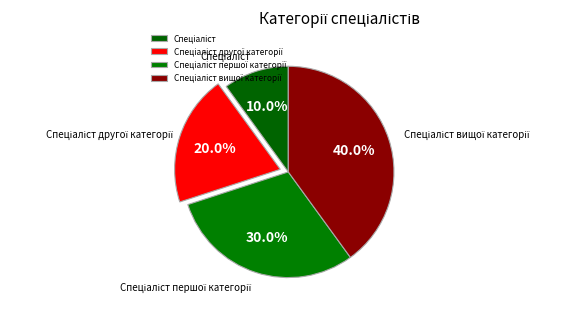

Is there a majority slice in this chart?

No